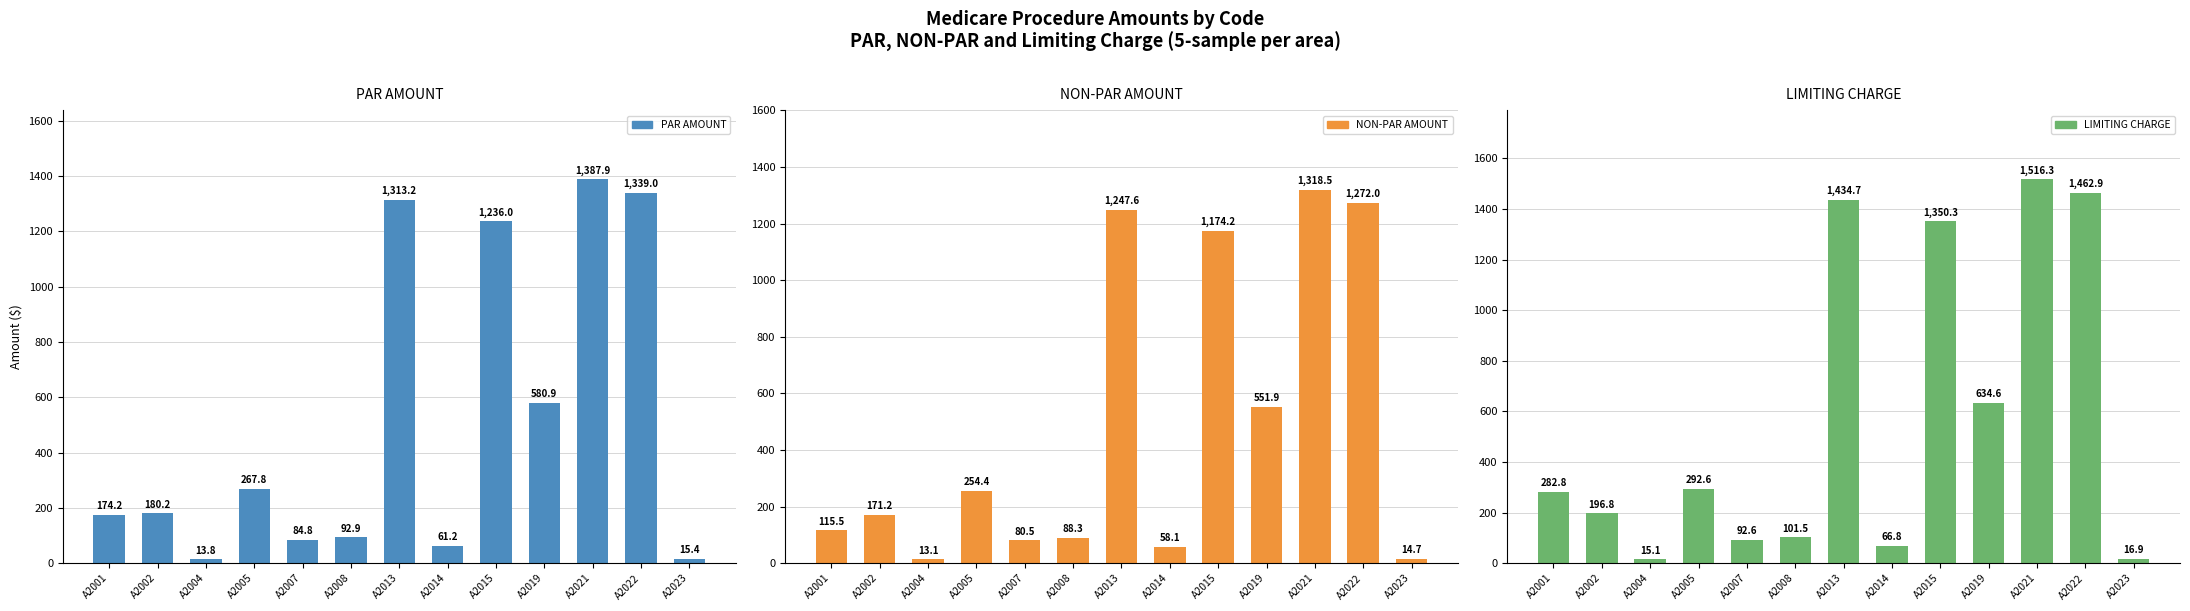

Rank the series by their average value, from highest to lowest.

LIMITING CHARGE, PAR AMOUNT, NON-PAR AMOUNT